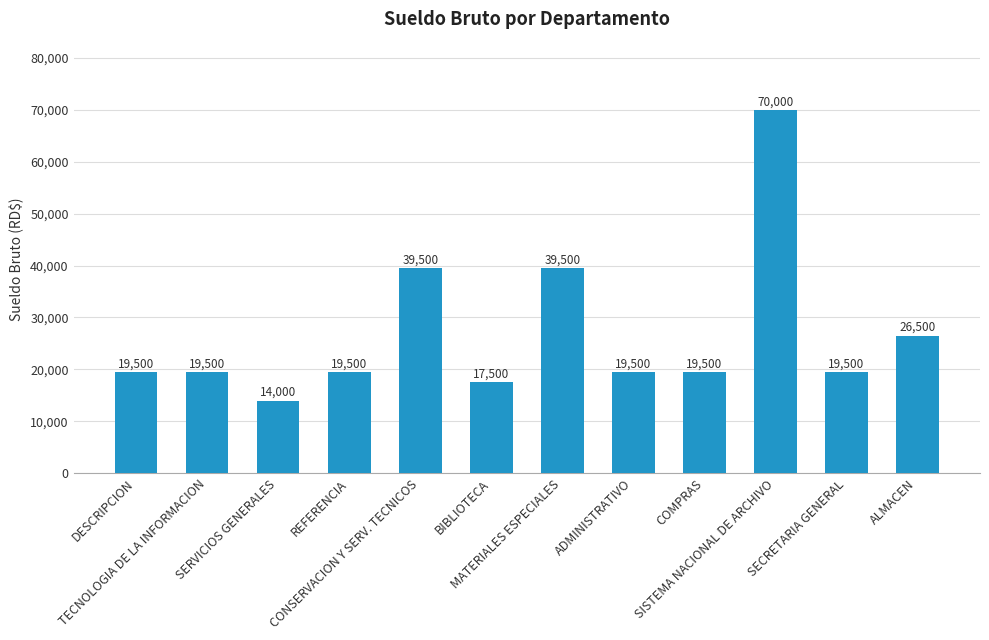

Which label corresponds to the largest value in the chart?

SISTEMA NACIONAL DE ARCHIVO